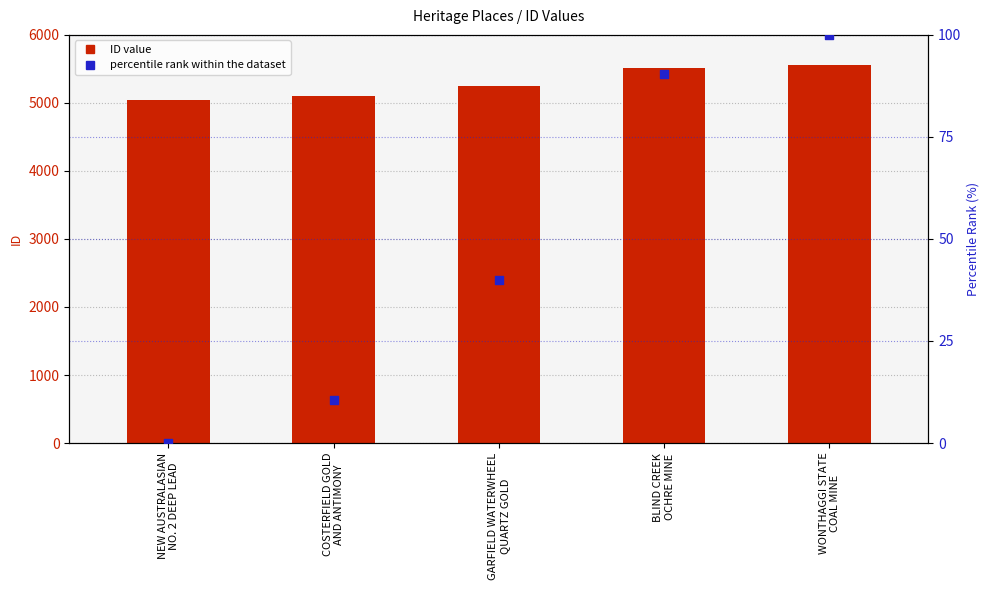

Is the value of percentile rank within the dataset at WONTHAGGI STATE
COAL MINE greater than the value of ID value at NEW AUSTRALASIAN
NO. 2 DEEP LEAD?

No